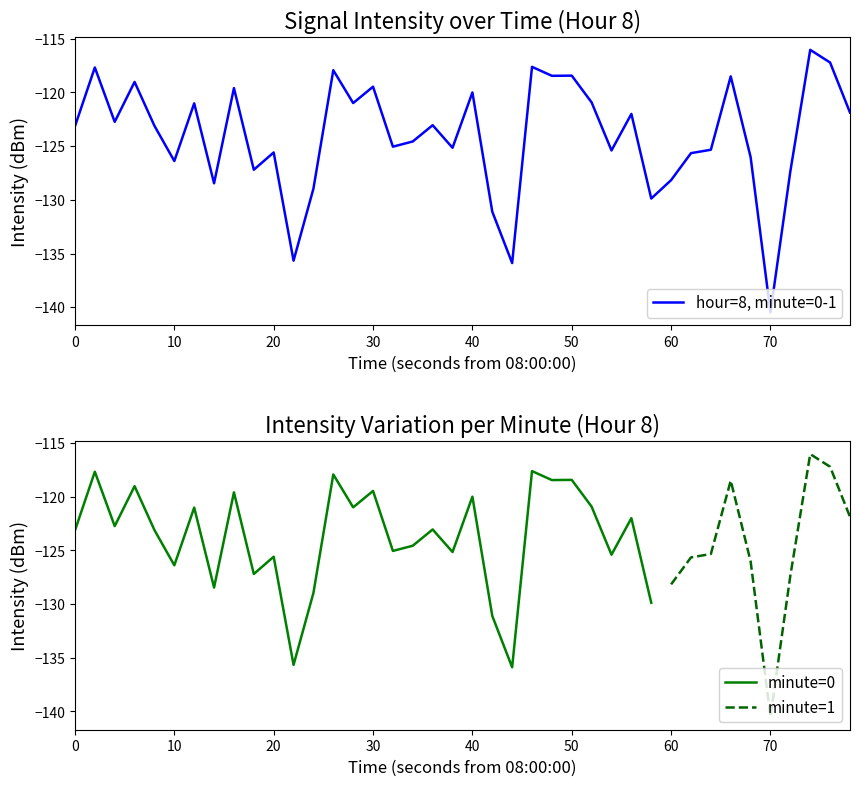

The value of hour=8, minute=0-1 at 20 is -74.5. True or false?

False